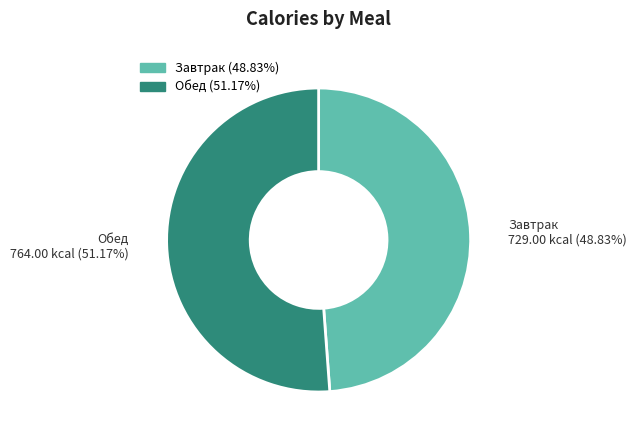

Approximately how many times larger is the value at Обед compared to Завтрак?

1.0